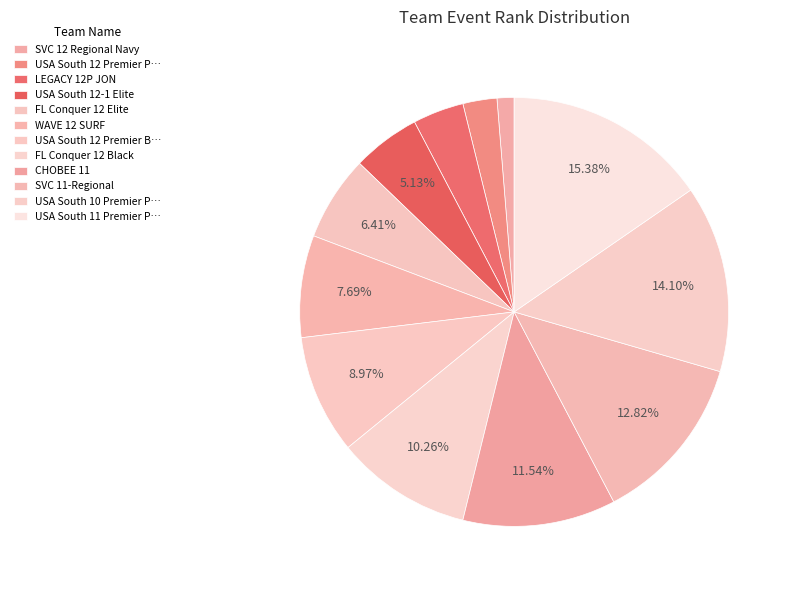

To the nearest percent, what portion does SVC 11-Regional represent?

13%